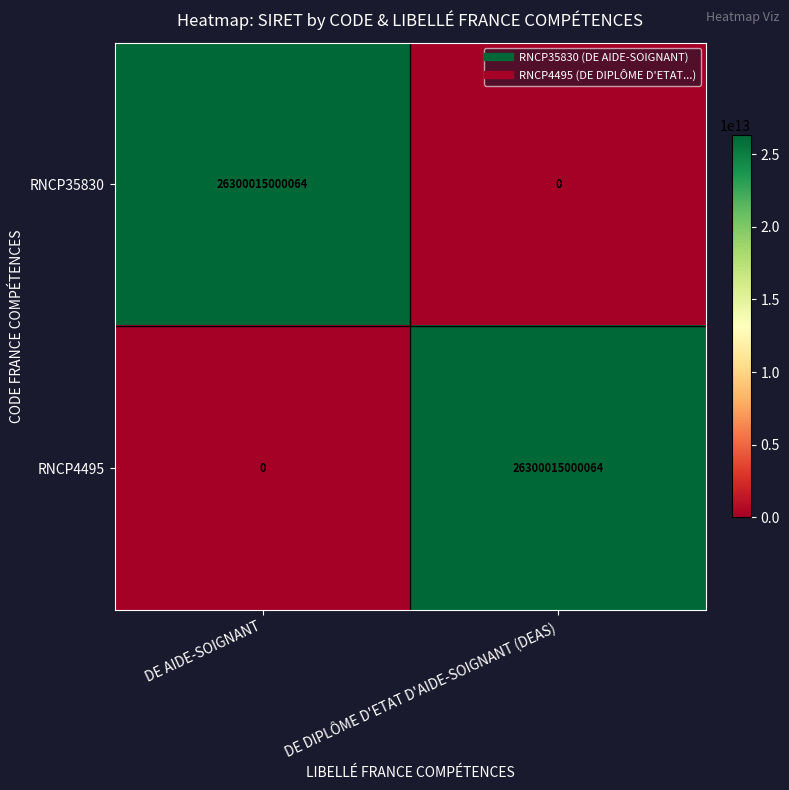

Reading right to left, transcribe all the data shown in this chart.

RNCP35830: DE DIPLÔME D'ETAT D'AIDE-SOIGNANT (DEAS)=0	DE AIDE-SOIGNANT=26300015000064
RNCP4495: DE DIPLÔME D'ETAT D'AIDE-SOIGNANT (DEAS)=26300015000064	DE AIDE-SOIGNANT=0